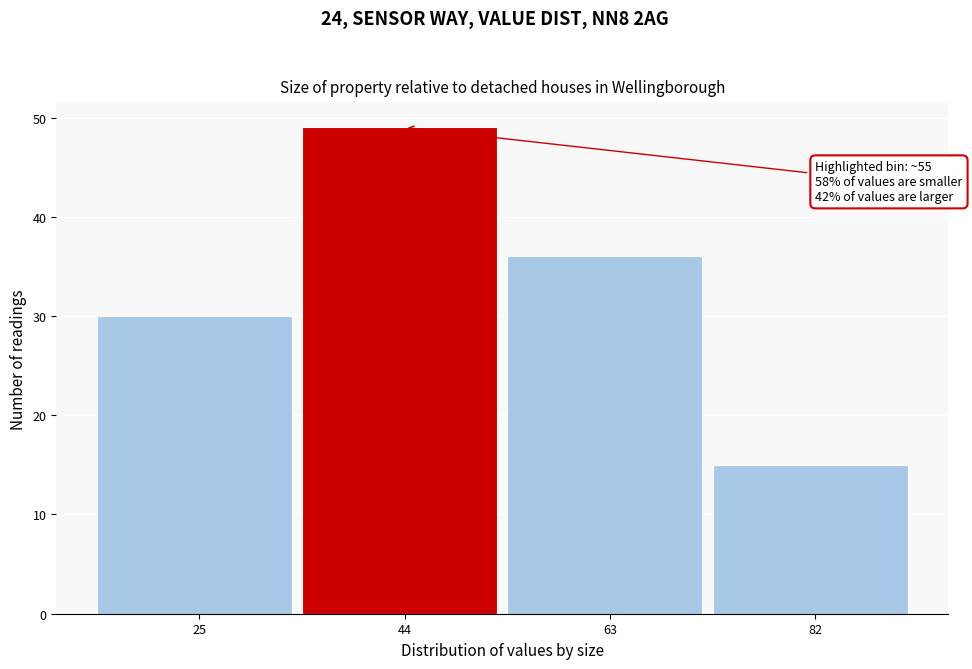

Reading left to right, what are all the values shown in this chart?

30	49	36	15